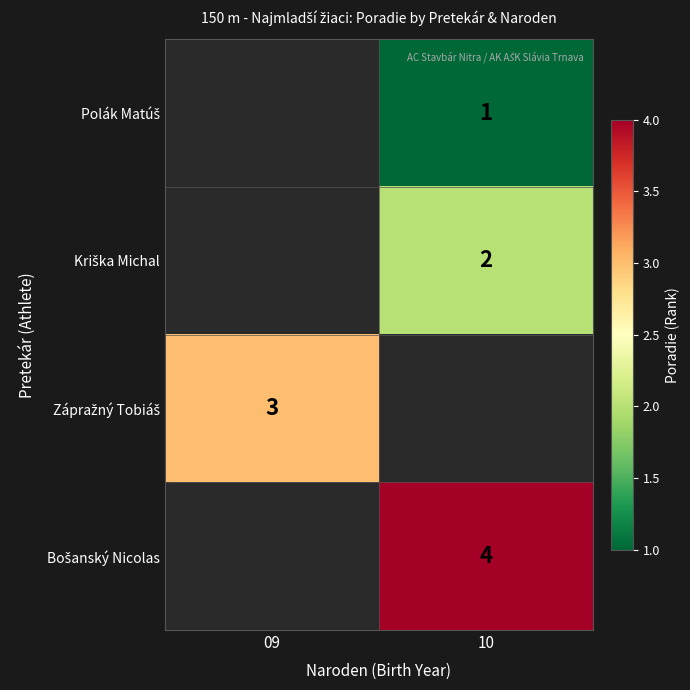

What is the greatest value displayed?

4.0